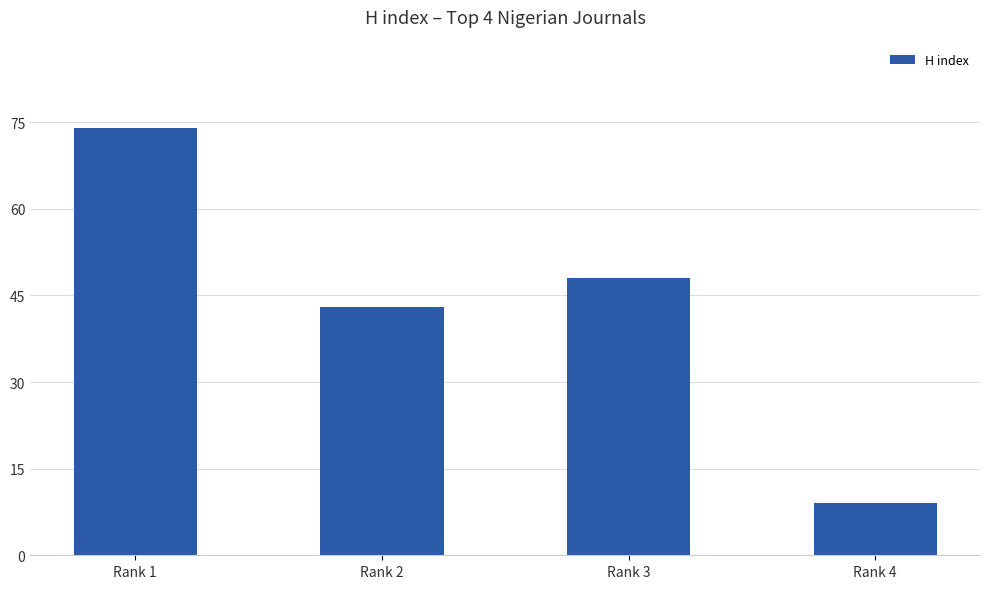

What is the sum of all values?

174